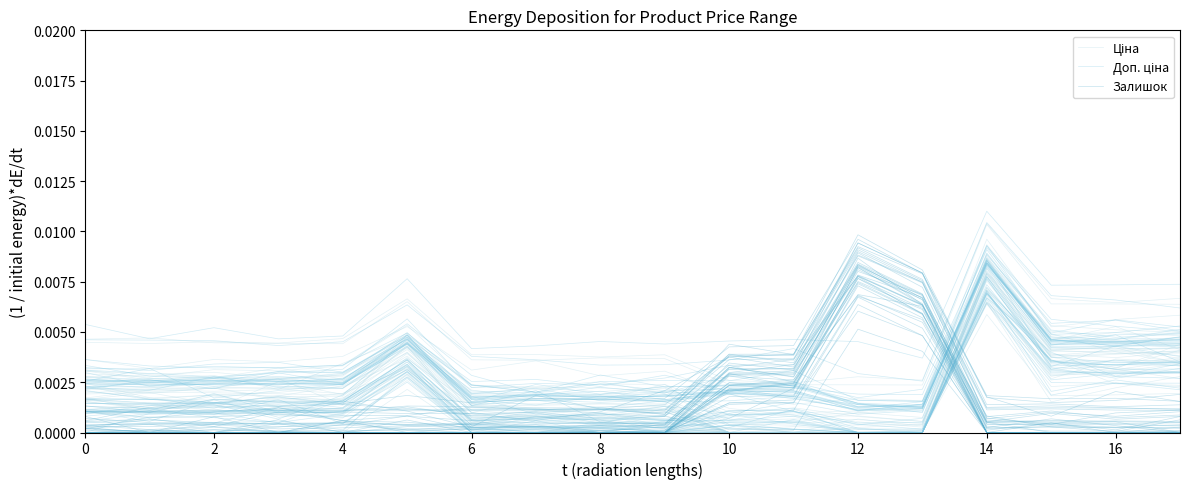

Which has a higher value, 2 or 16?

2